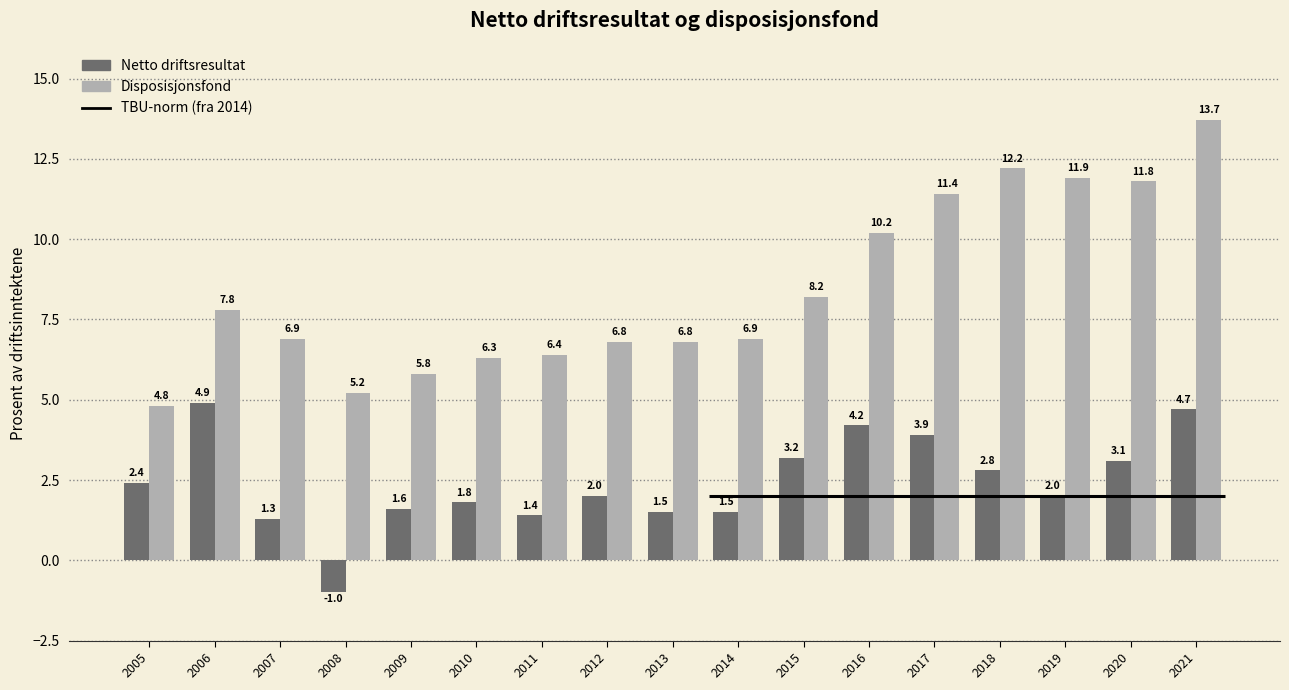

Between 2015 and 2019, which series saw the biggest shift?

Disposisjonsfond